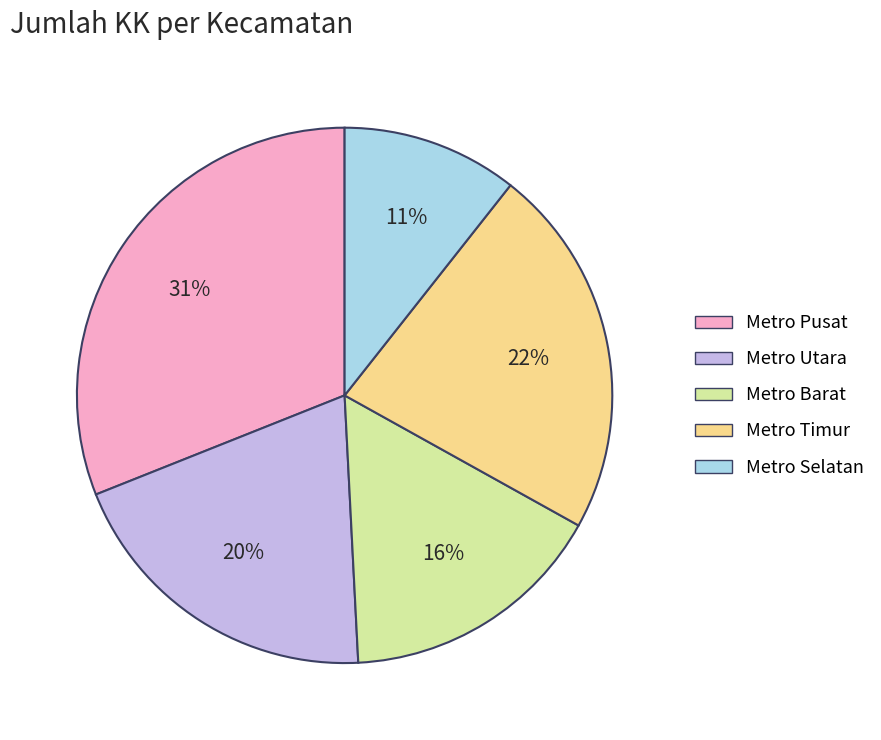

True or false: Metro Pusat accounts for 31% of the total.

True